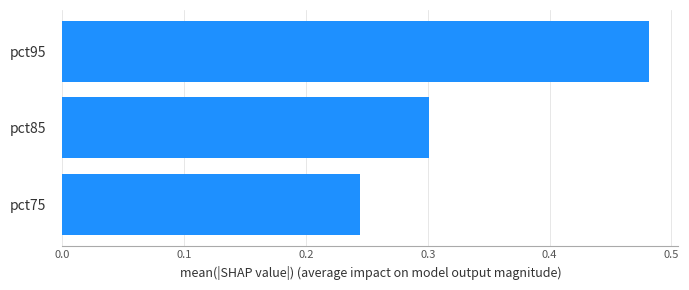

Which has a higher value, pct75 or pct95?

pct95